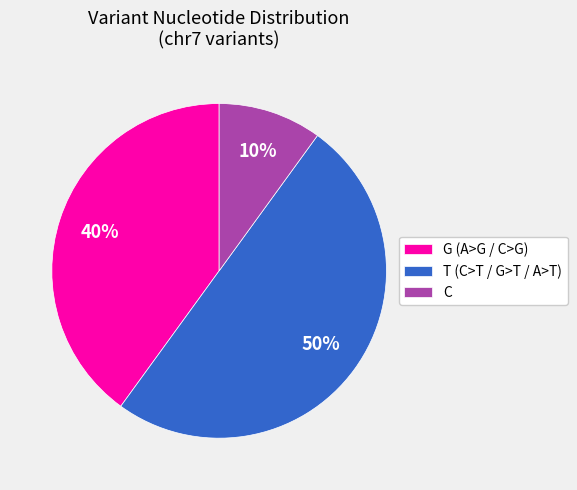

Between G (A>G / C>G) and C, which is larger?

G (A>G / C>G)